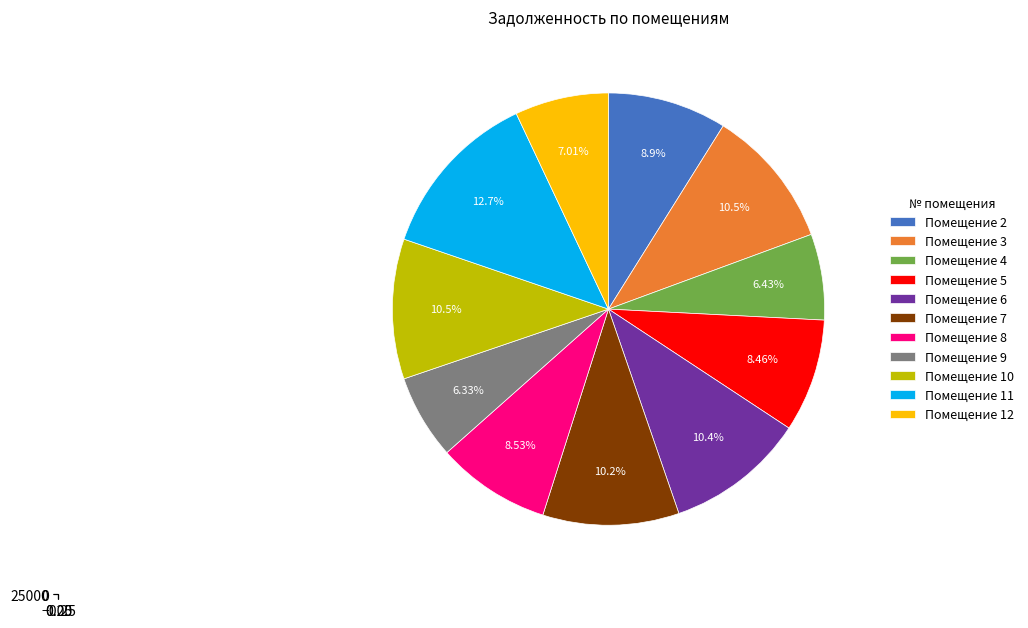

Which category has the biggest portion of the pie?

11